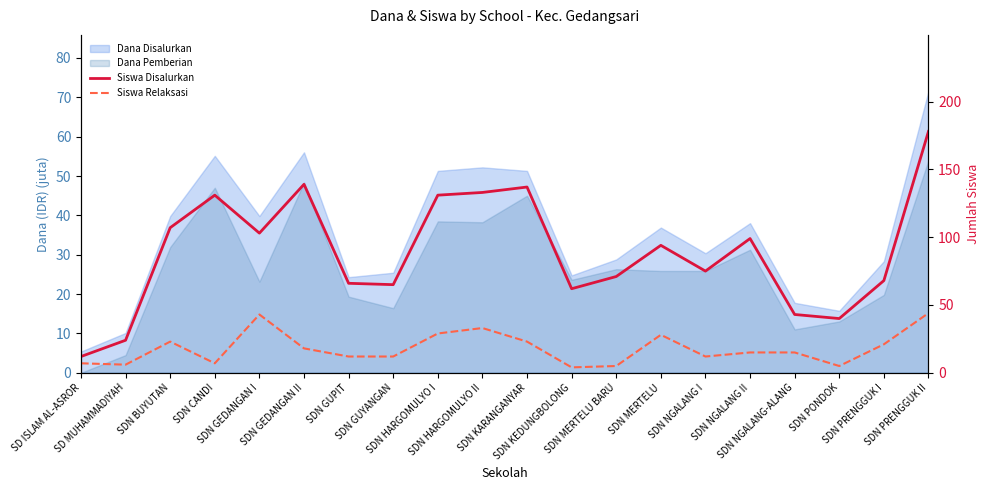

What is the difference between the maximum and minimum values in the Siswa Disalurkan series?

166